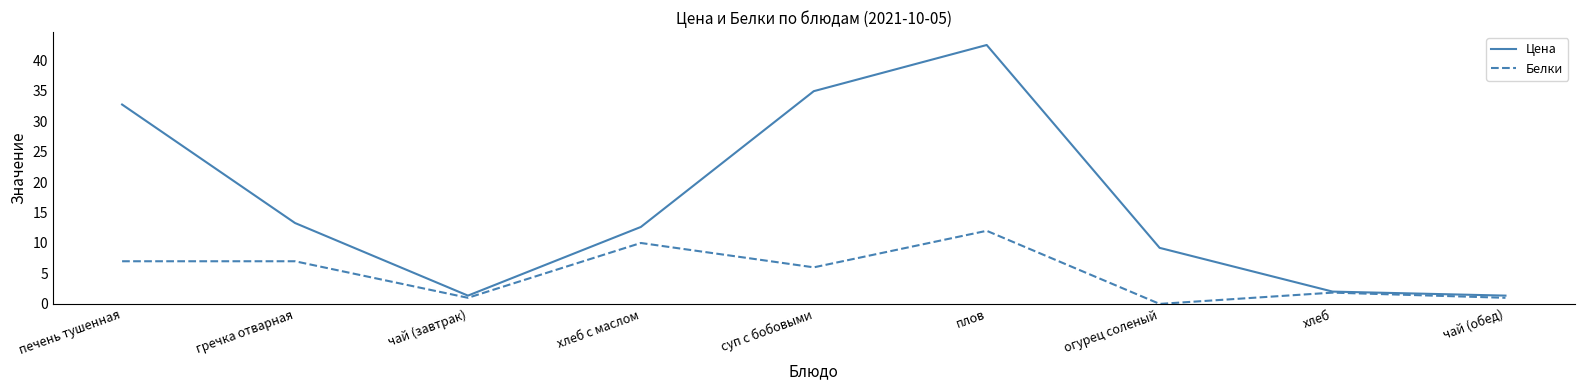

At which label does Цена first exceed 12?

печень тушенная